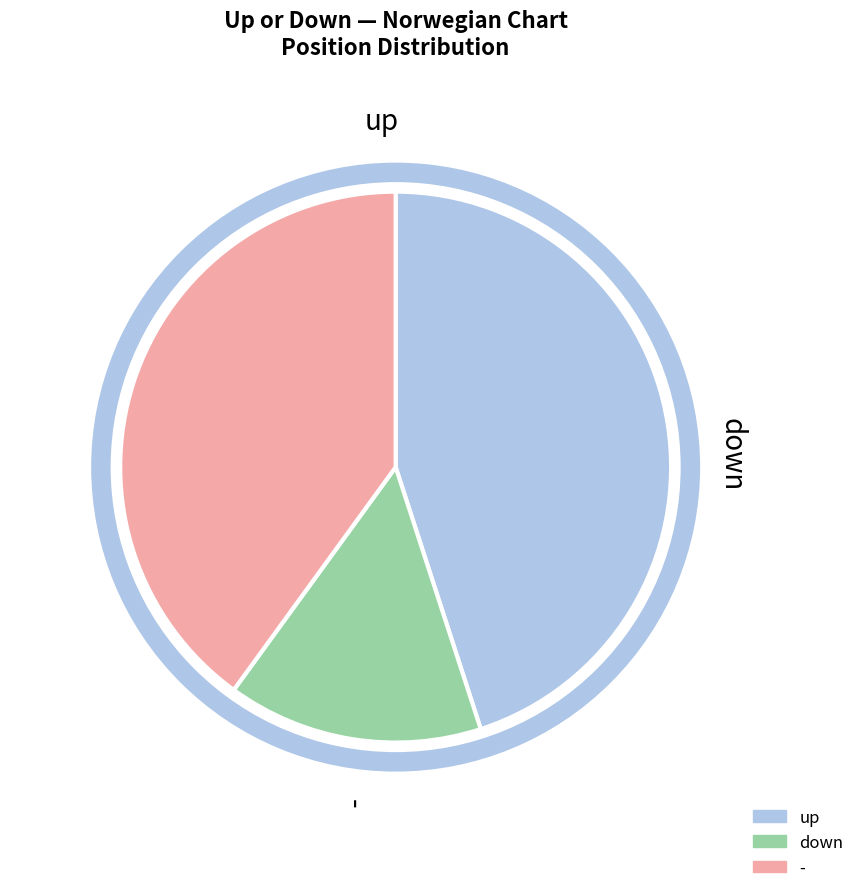

The down slice represents 23% of the pie. True or false?

False